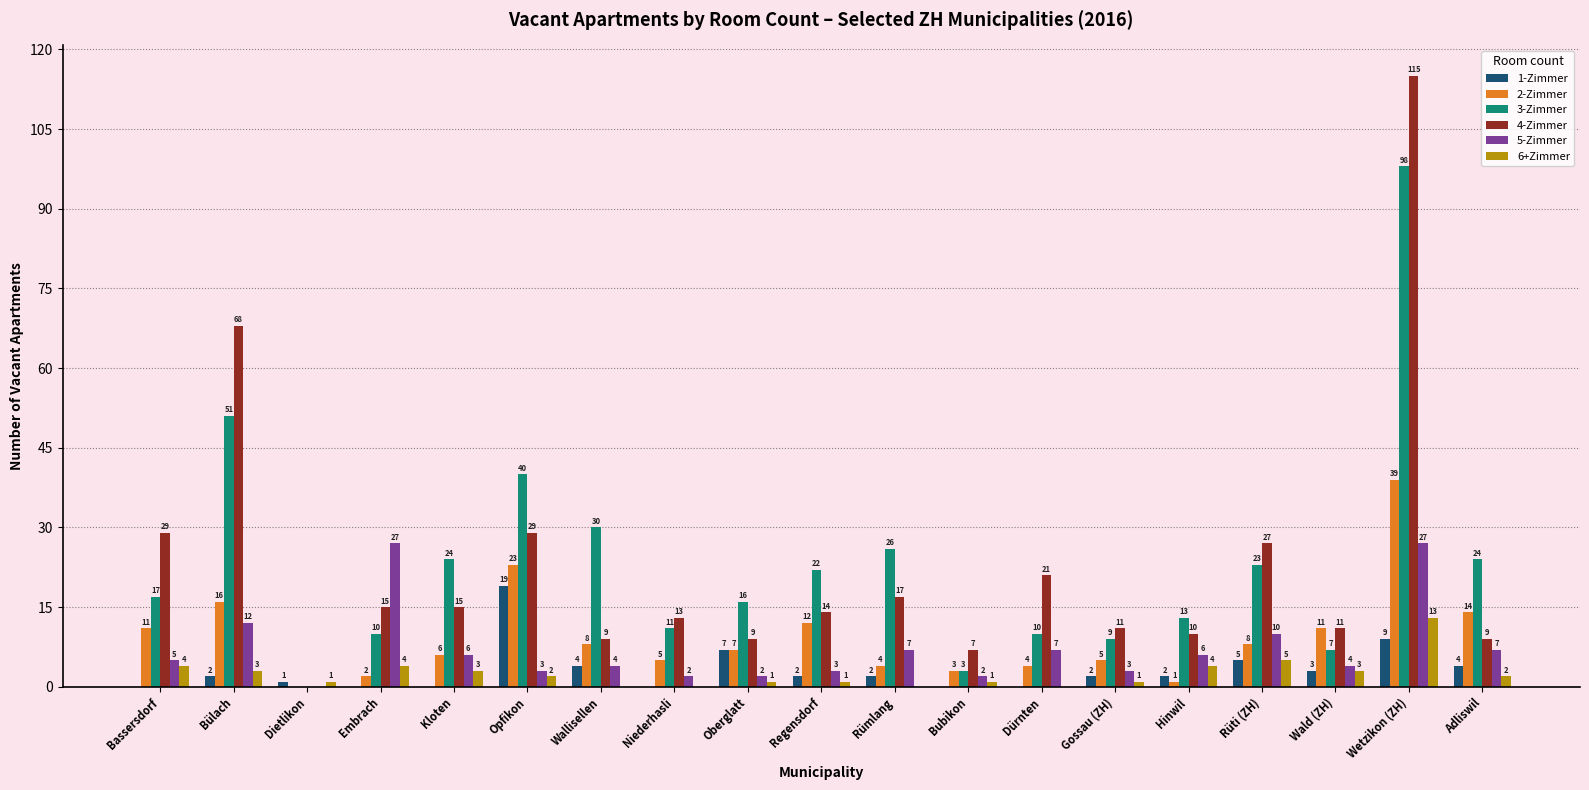

Reading left to right, transcribe all the data shown in this chart.

1-Zimmer: Bassersdorf=0	Bülach=2	Dietlikon=1	Embrach=0	Kloten=0	Opfikon=19	Wallisellen=4	Niederhasli=0	Oberglatt=7	Regensdorf=2	Rümlang=2	Bubikon=0	Dürnten=0	Gossau (ZH)=2	Hinwil=2	Rüti (ZH)=5	Wald (ZH)=3	Wetzikon (ZH)=9	Adliswil=4
2-Zimmer: Bassersdorf=11	Bülach=16	Dietlikon=0	Embrach=2	Kloten=6	Opfikon=23	Wallisellen=8	Niederhasli=5	Oberglatt=7	Regensdorf=12	Rümlang=4	Bubikon=3	Dürnten=4	Gossau (ZH)=5	Hinwil=1	Rüti (ZH)=8	Wald (ZH)=11	Wetzikon (ZH)=39	Adliswil=14
3-Zimmer: Bassersdorf=17	Bülach=51	Dietlikon=0	Embrach=10	Kloten=24	Opfikon=40	Wallisellen=30	Niederhasli=11	Oberglatt=16	Regensdorf=22	Rümlang=26	Bubikon=3	Dürnten=10	Gossau (ZH)=9	Hinwil=13	Rüti (ZH)=23	Wald (ZH)=7	Wetzikon (ZH)=98	Adliswil=24
4-Zimmer: Bassersdorf=29	Bülach=68	Dietlikon=0	Embrach=15	Kloten=15	Opfikon=29	Wallisellen=9	Niederhasli=13	Oberglatt=9	Regensdorf=14	Rümlang=17	Bubikon=7	Dürnten=21	Gossau (ZH)=11	Hinwil=10	Rüti (ZH)=27	Wald (ZH)=11	Wetzikon (ZH)=115	Adliswil=9
5-Zimmer: Bassersdorf=5	Bülach=12	Dietlikon=0	Embrach=27	Kloten=6	Opfikon=3	Wallisellen=4	Niederhasli=2	Oberglatt=2	Regensdorf=3	Rümlang=7	Bubikon=2	Dürnten=7	Gossau (ZH)=3	Hinwil=6	Rüti (ZH)=10	Wald (ZH)=4	Wetzikon (ZH)=27	Adliswil=7
6+Zimmer: Bassersdorf=4	Bülach=3	Dietlikon=1	Embrach=4	Kloten=3	Opfikon=2	Wallisellen=0	Niederhasli=0	Oberglatt=1	Regensdorf=1	Rümlang=0	Bubikon=1	Dürnten=0	Gossau (ZH)=1	Hinwil=4	Rüti (ZH)=5	Wald (ZH)=3	Wetzikon (ZH)=13	Adliswil=2